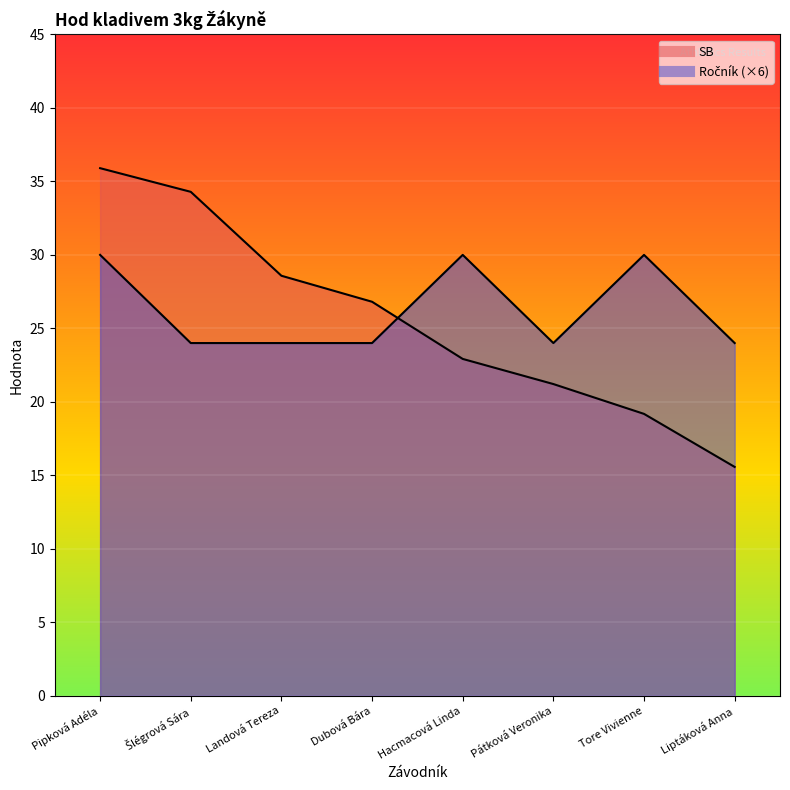

What is the average value of the Ročník series?

26.2